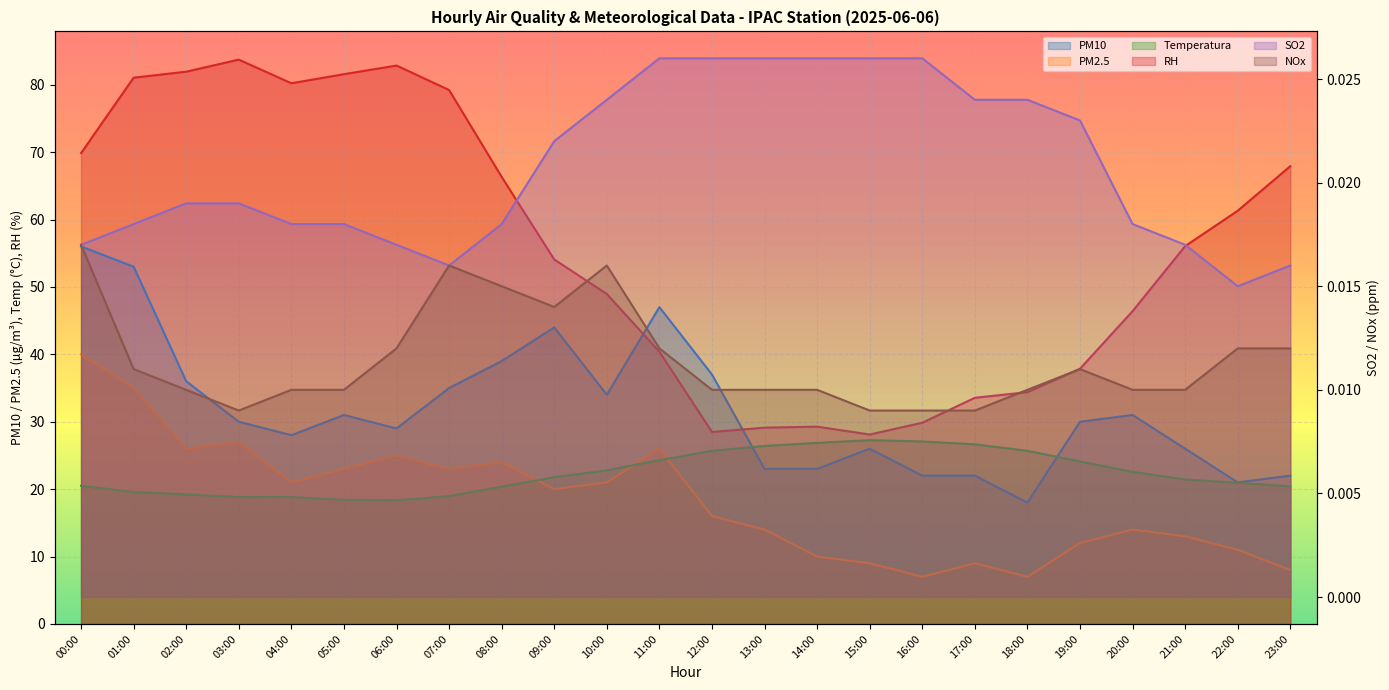

What is the difference between the maximum and minimum values in the RH series?

55.6